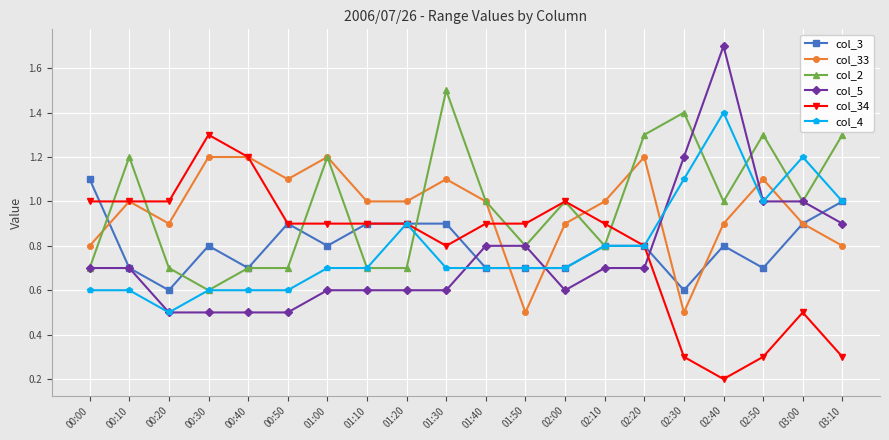

What is the label of the 16th point from the right?

00:40